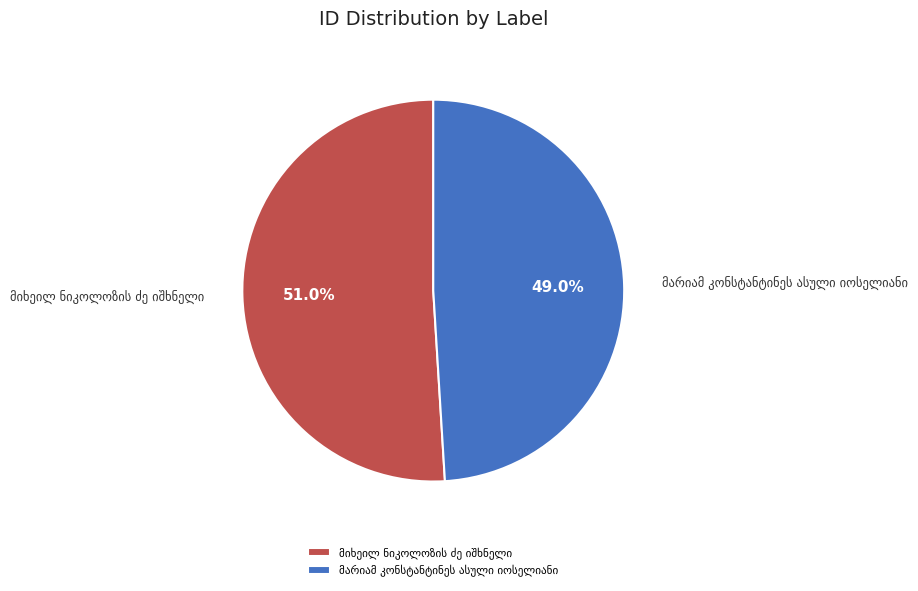

What is the largest slice in the pie chart?

მიხეილ ნიკოლოზის ძე იშხნელი